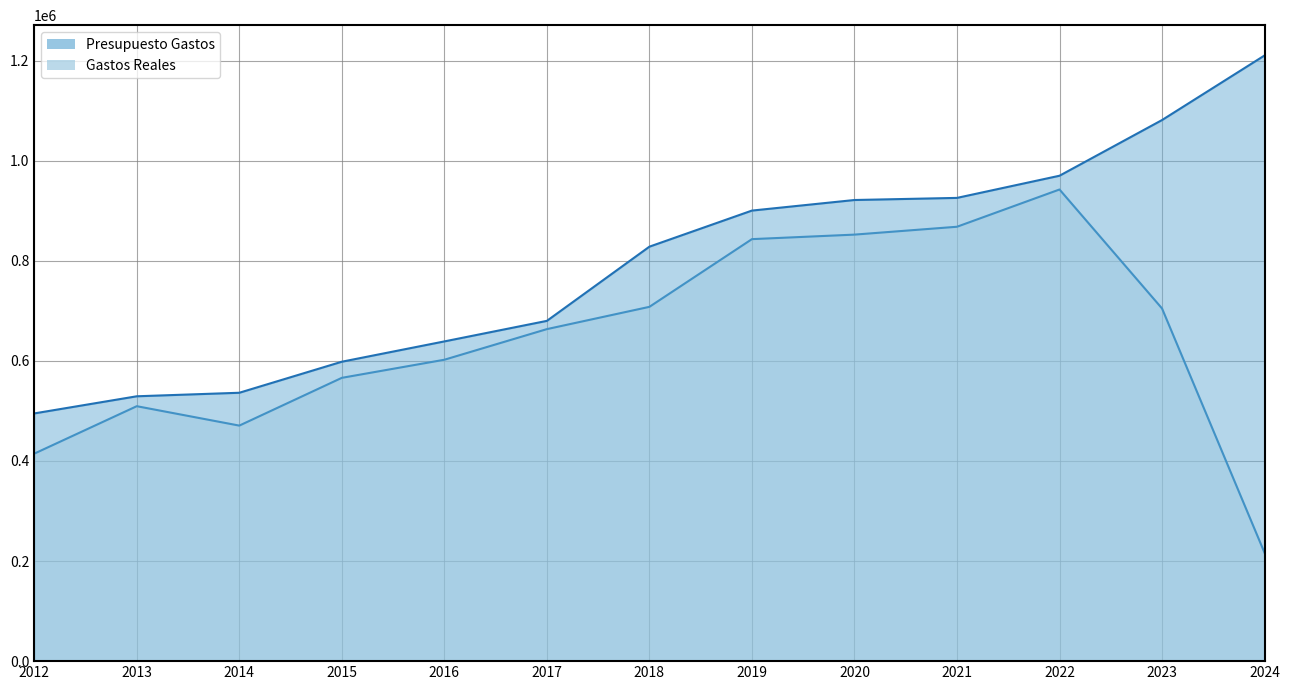

Which series has the widest spread of values?

Gastos Reales